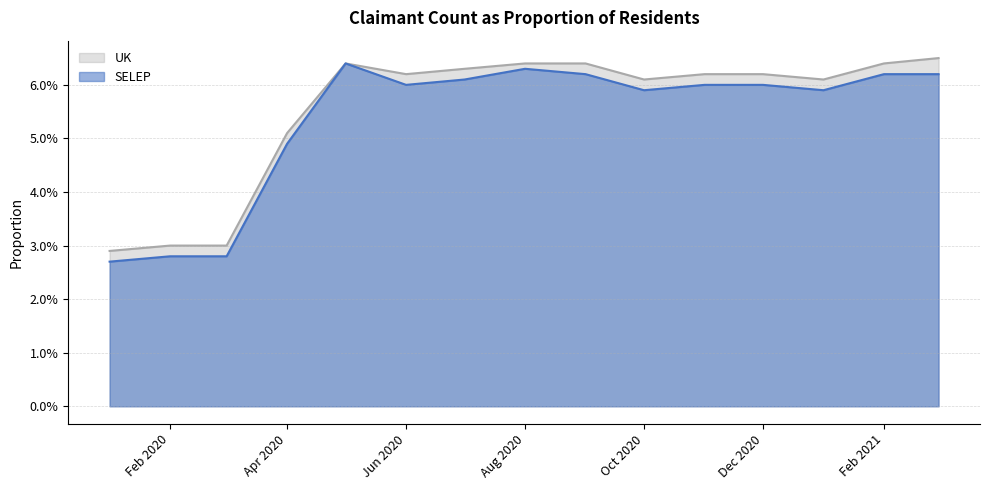

At Feb 2021, list the series in order from smallest to largest.

SELEP, UK